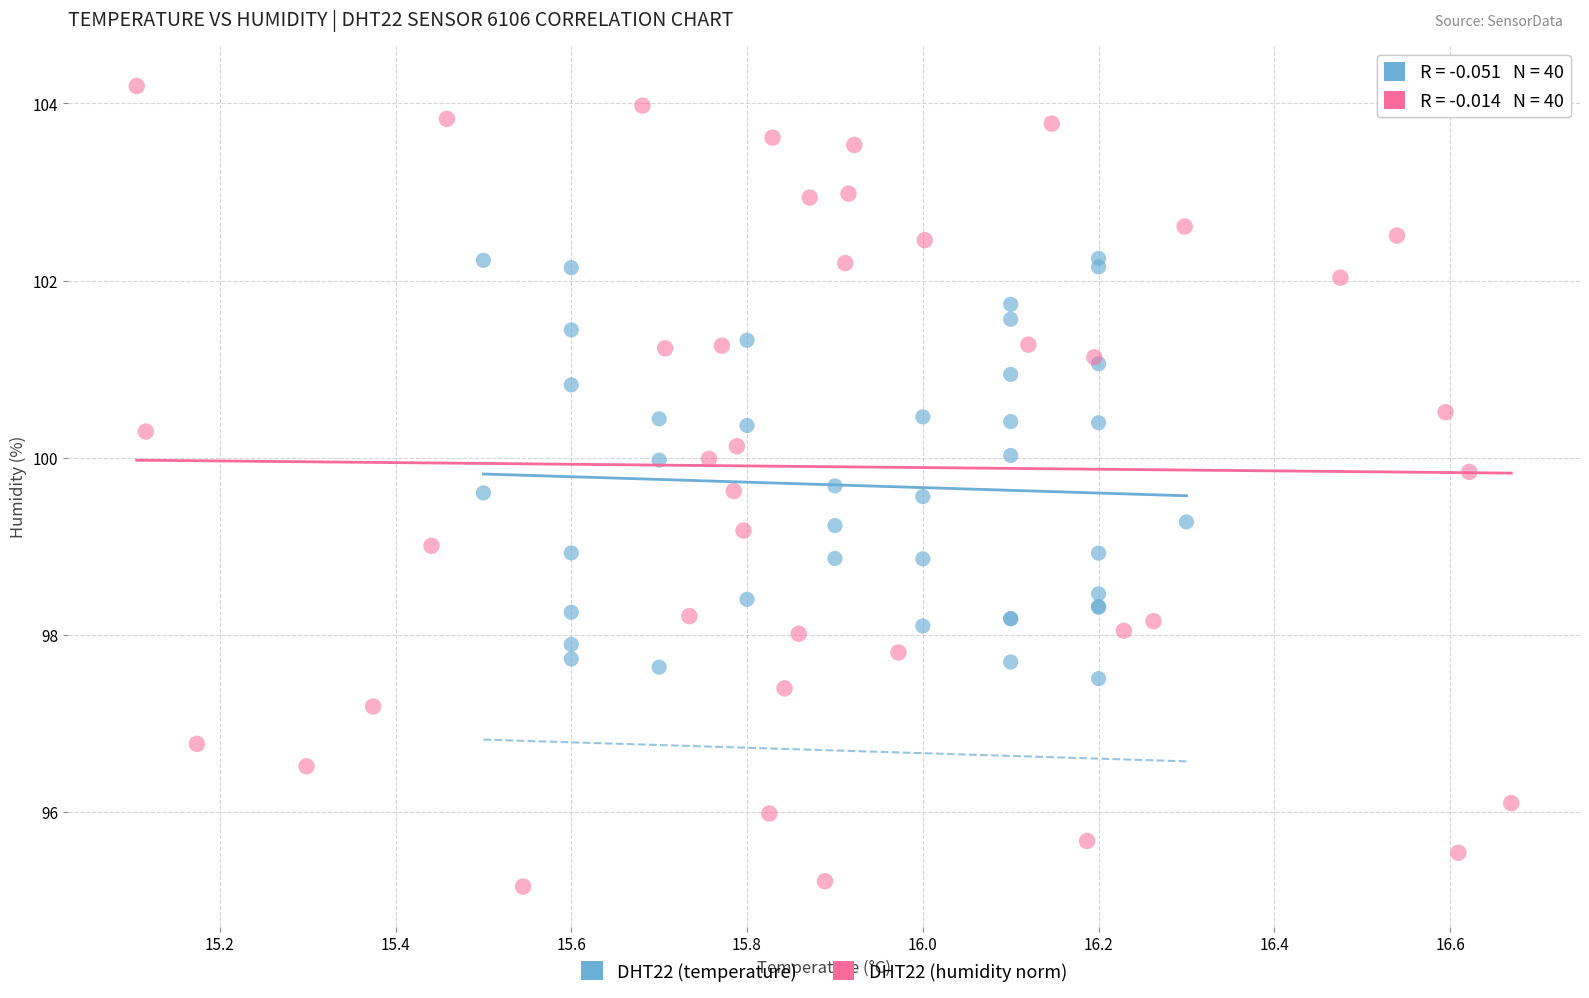

Which series has the widest spread of Y values?

DHT22 (humidity norm)